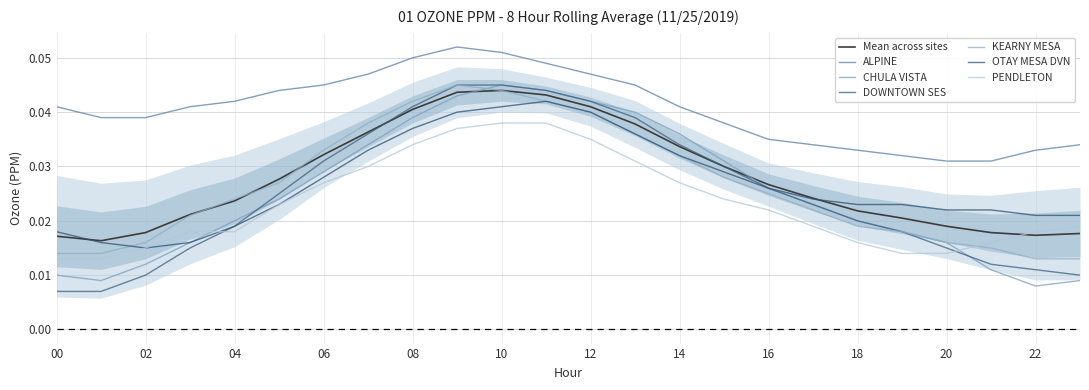

True or false: ALPINE and KEARNY MESA cross at least once.

False